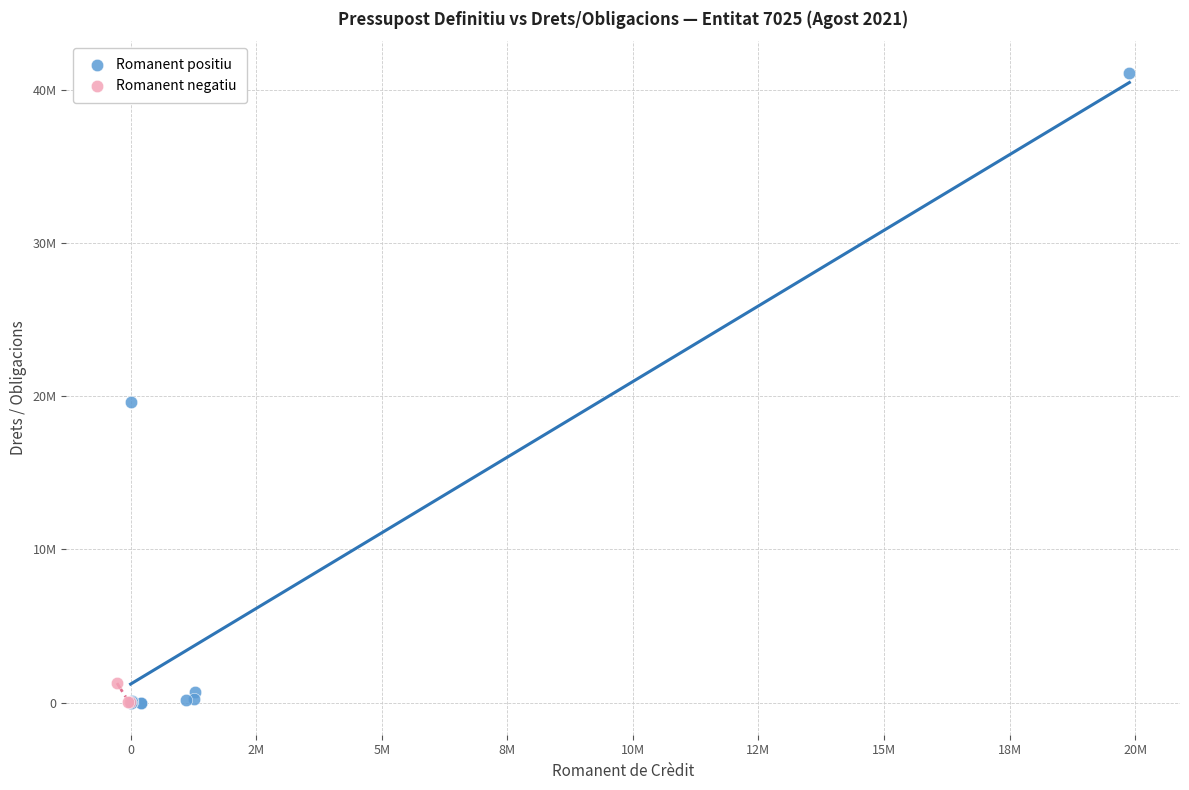

Which series has the widest spread of Y values?

Romanent positiu